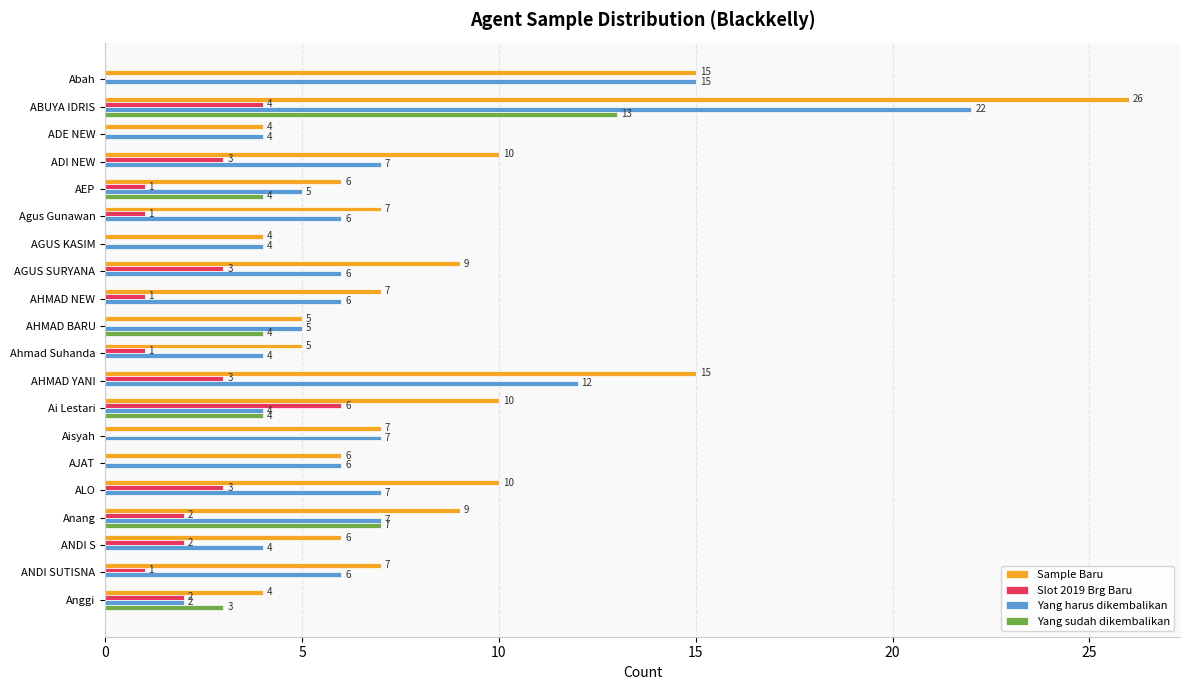

What is the highest value of the Slot 2019 Brg Baru series?

6